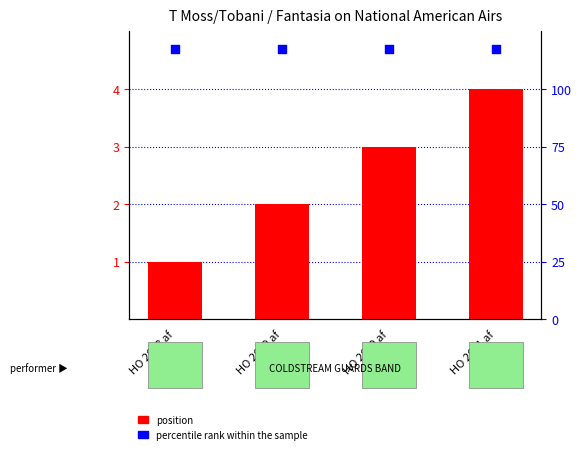

Which series has the largest total across all categories?

percentile rank within the sample